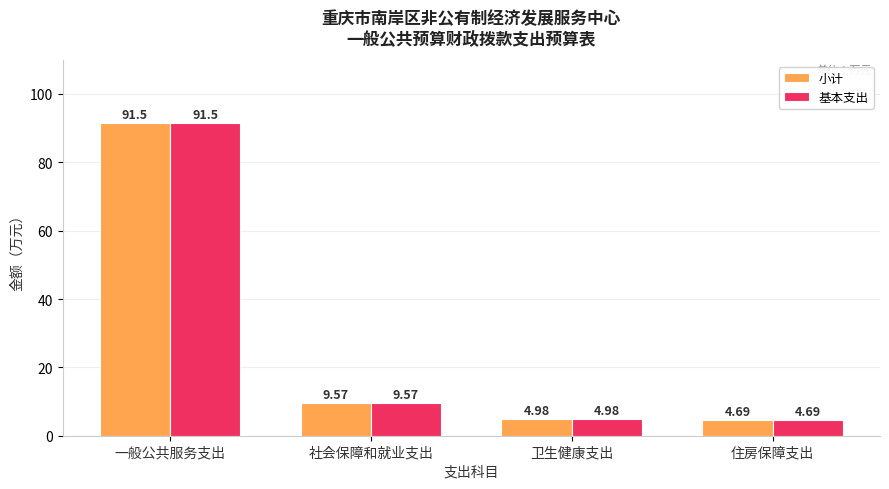

What is the sum of all 小计 values?

110.7